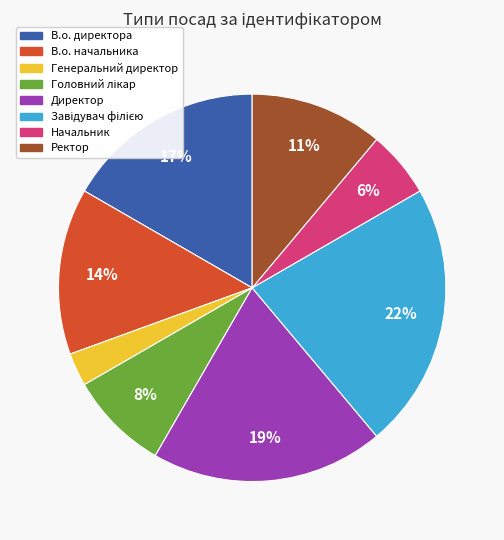

Which has a higher value, Начальник or В.о. директора?

В.о. директора